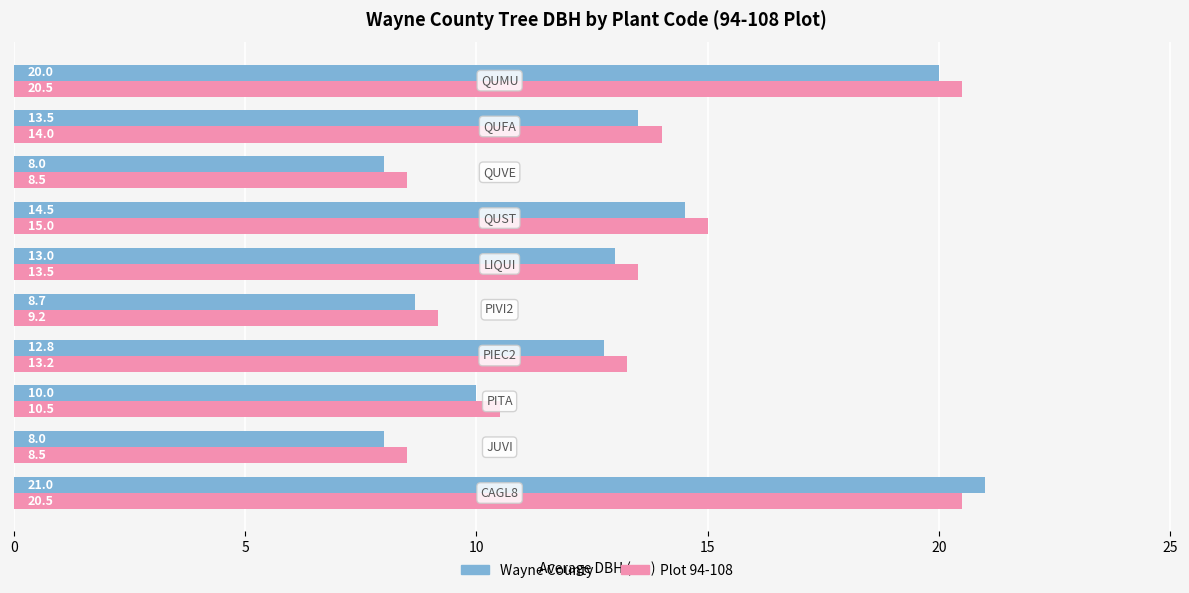

What are all the series names shown in the legend?

Wayne County, Plot 94-108